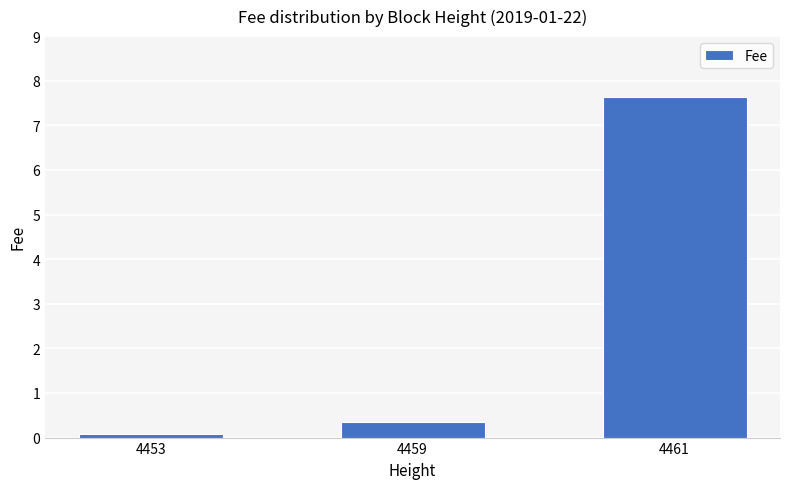

Which label corresponds to the largest value in the chart?

4461